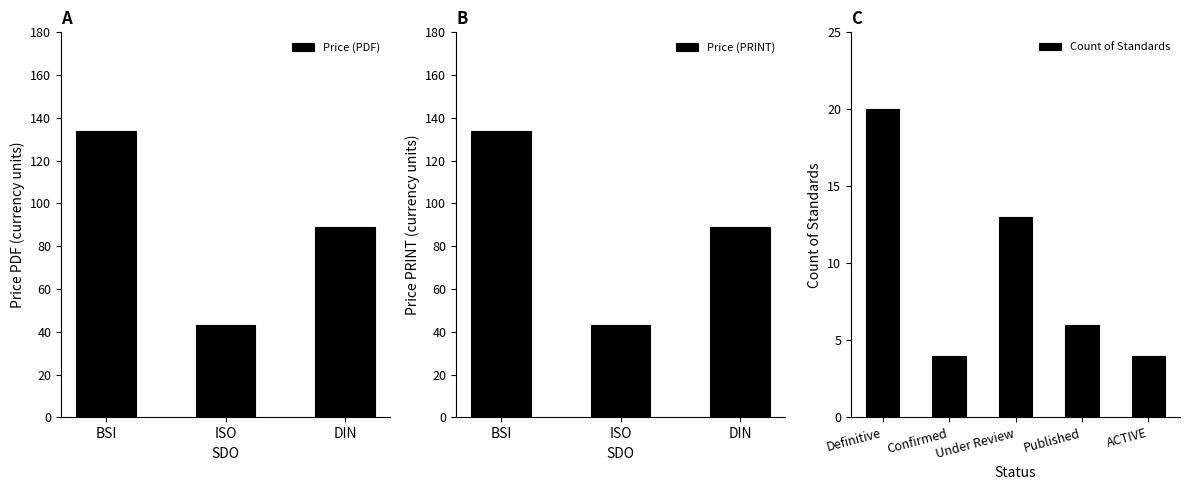

What is the sum of all Price (PDF) values?

265.9